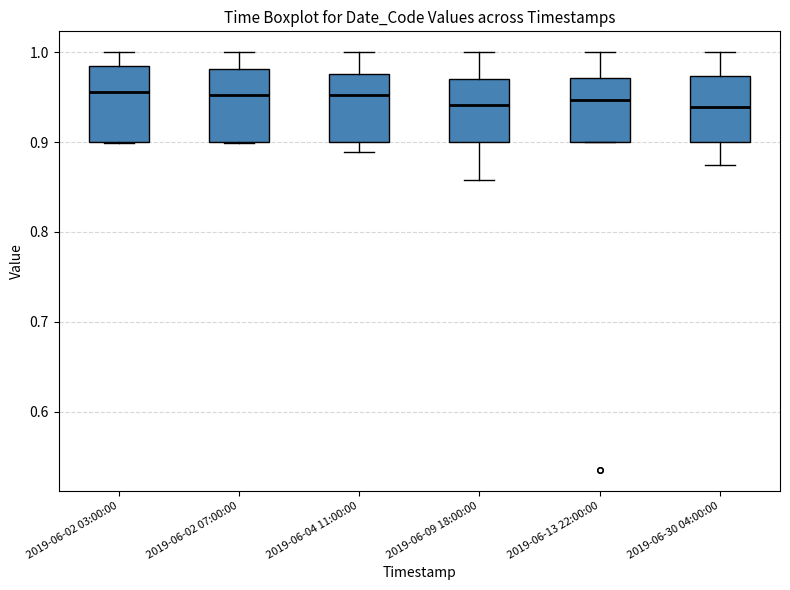

Reading left to right, transcribe this box plot: for each box, give where its median line is, the range the box spans, and where its two whiskers end, as read against the y-axis. The values are not printed on the chart, so give them approximately, as read against the axis.

2019-06-02 03:00:00: median 0.96, box 0.90 to 0.98, whiskers 0.90 to 1.00
2019-06-02 07:00:00: median 0.95, box 0.90 to 0.98, whiskers 0.90 to 1.00
2019-06-04 11:00:00: median 0.95, box 0.90 to 0.98, whiskers 0.89 to 1.00
2019-06-09 18:00:00: median 0.94, box 0.90 to 0.97, whiskers 0.86 to 1.00
2019-06-13 22:00:00: median 0.95, box 0.90 to 0.97, whiskers 0.90 to 1.00
2019-06-30 04:00:00: median 0.94, box 0.90 to 0.97, whiskers 0.87 to 1.00